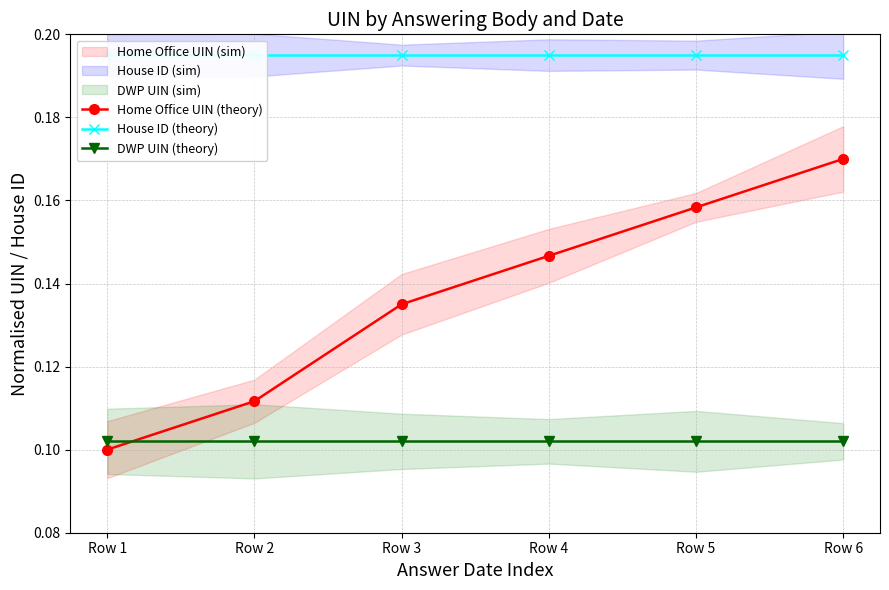

Which series changed the most between Row 3 and Row 4?

Home Office UIN (theory)